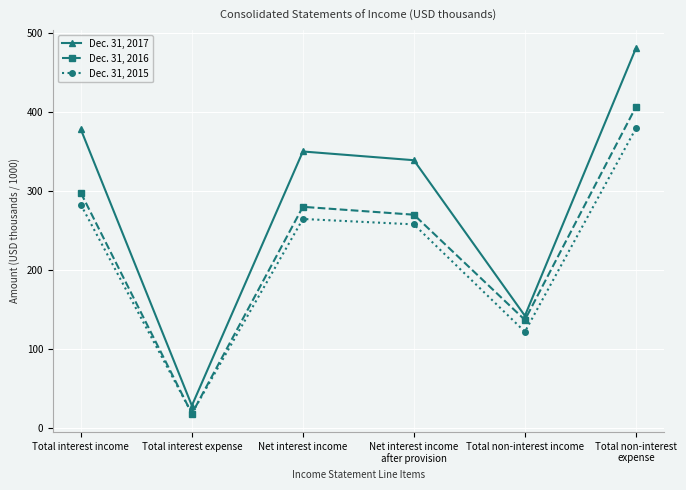

What is the label of the 6th point from the right?

Total interest income